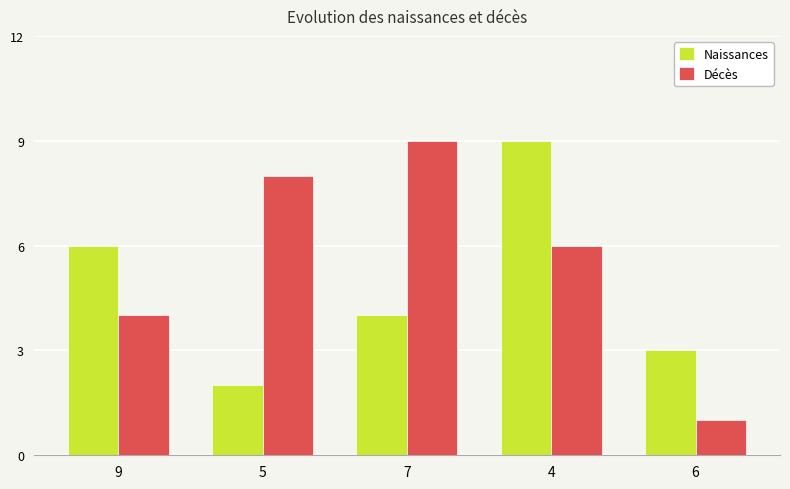

At which label does Décès first exceed 6?

5